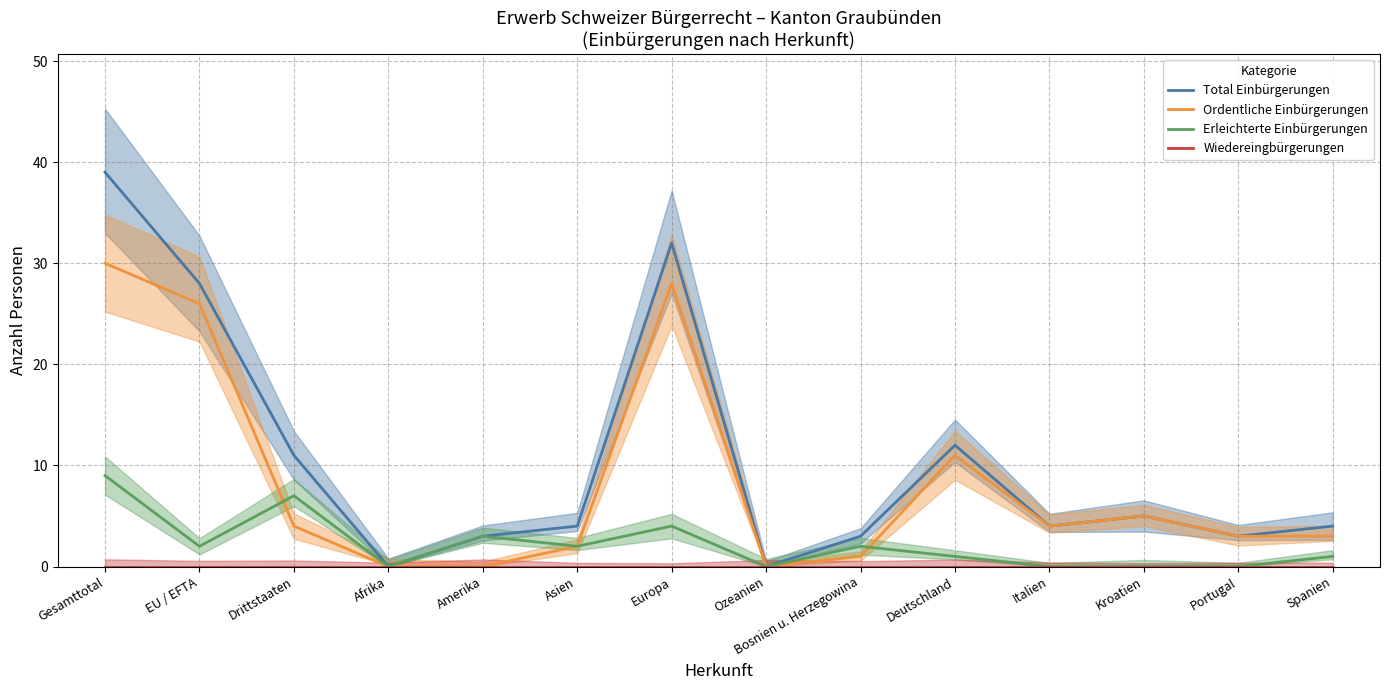

Reading left to right, transcribe all the data shown in this chart.

Total Einbürgerungen: 39	28	11	0	3	4	32	0	3	12	4	5	3	4
Ordentliche Einbürgerungen: 30	26	4	0	0	2	28	0	1	11	4	5	3	3
Erleichterte Einbürgerungen: 9	2	7	0	3	2	4	0	2	1	0	0	0	1
Wiedereingbürgerungen: 0	0	0	0	0	0	0	0	0	0	0	0	0	0